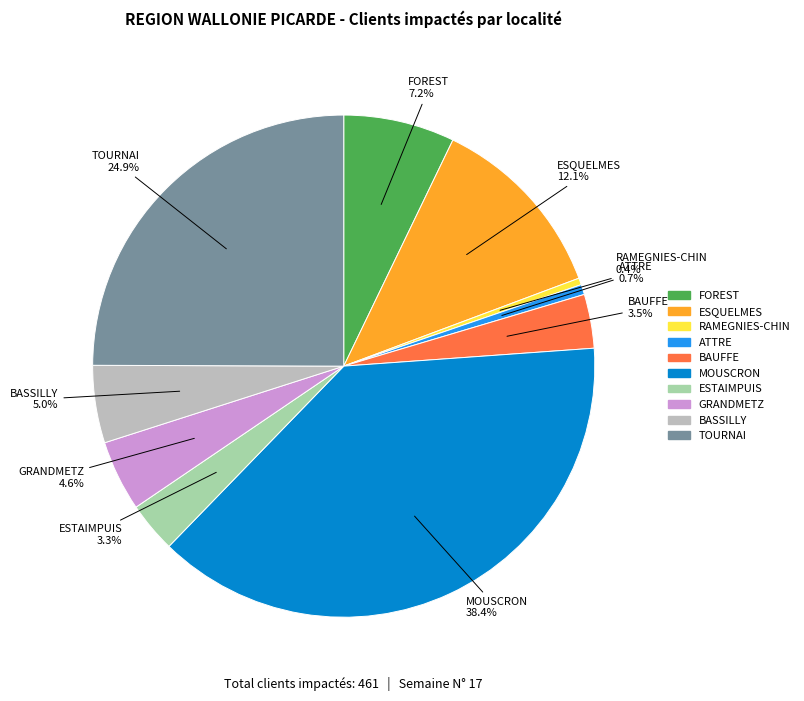

What percentage is NOT represented by RAMEGNIES-CHIN?

99.6%